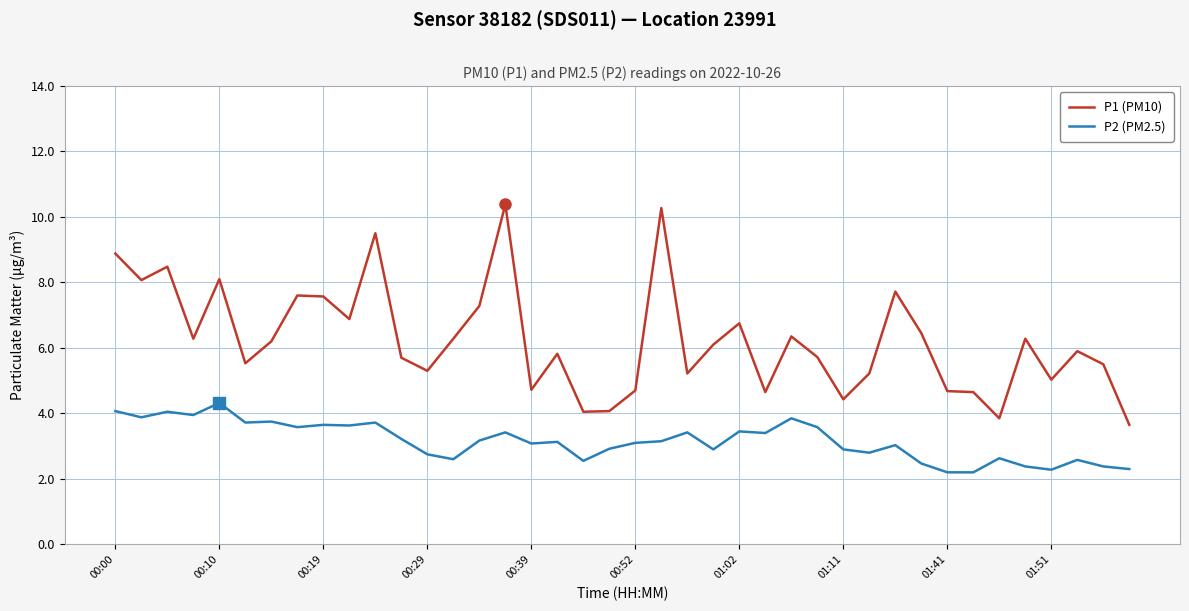

Rank the series by their average value, from lowest to highest.

P2 (PM2.5), P1 (PM10)